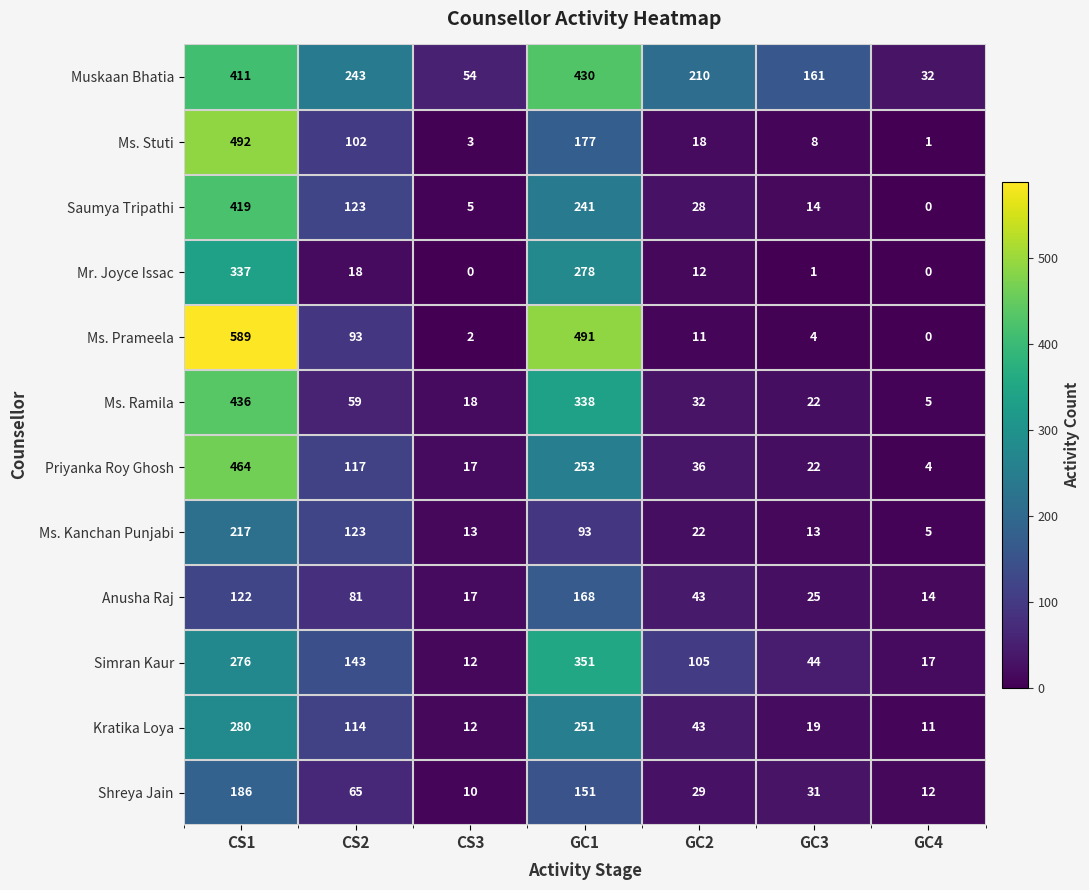

How many data points does each series have?

7